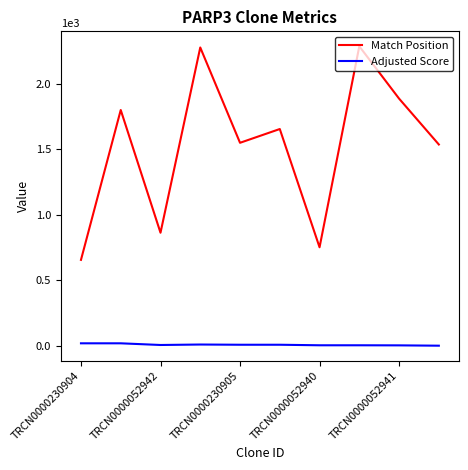

Rank the series by their maximum value, from lowest to highest.

Adjusted Score, Match Position